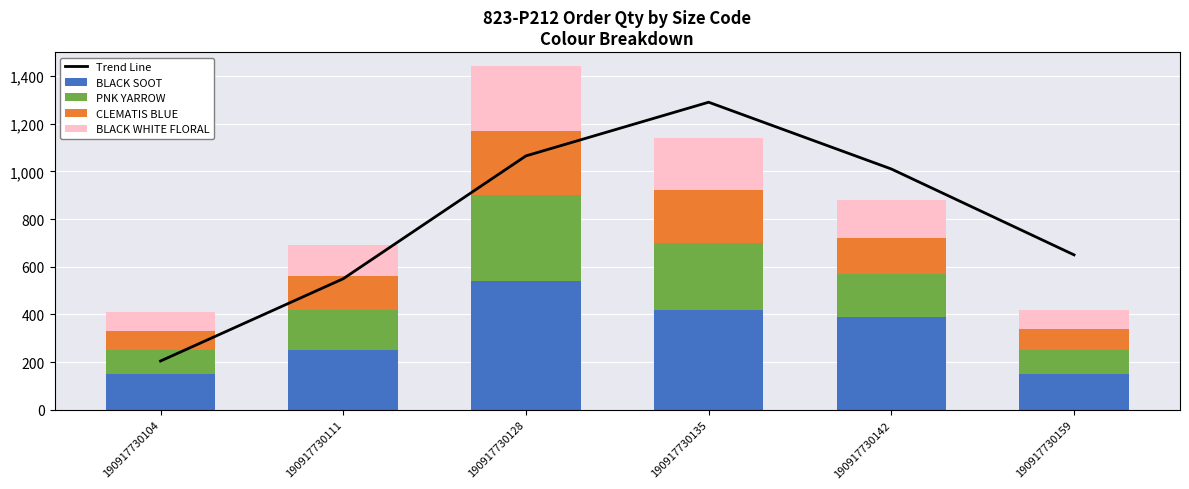

How many data points does each series have?

6